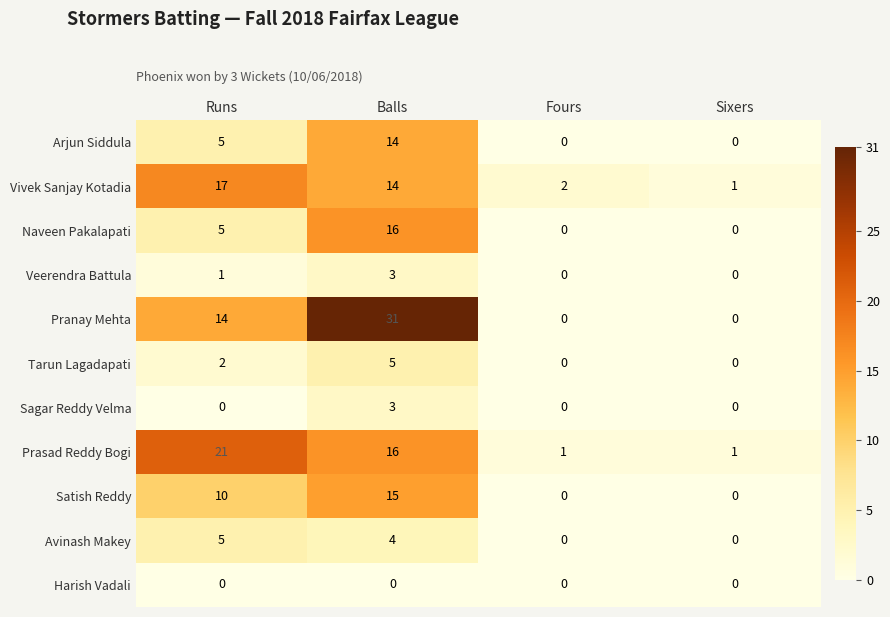

Which series has the largest total across all categories?

Pranay Mehta